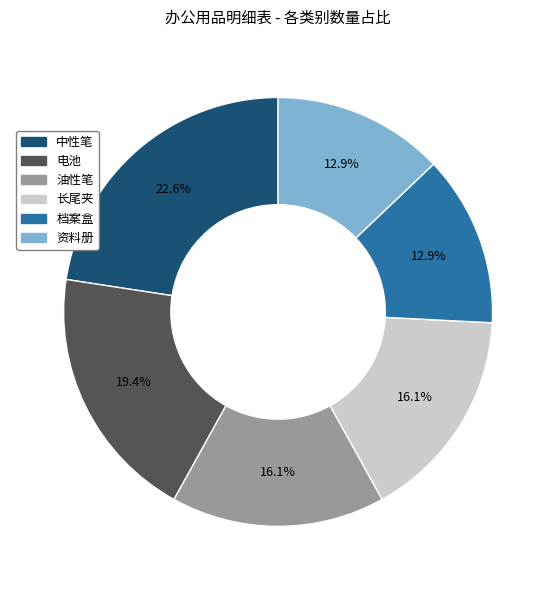

What portion of the pie excludes 长尾夹?

83.9%